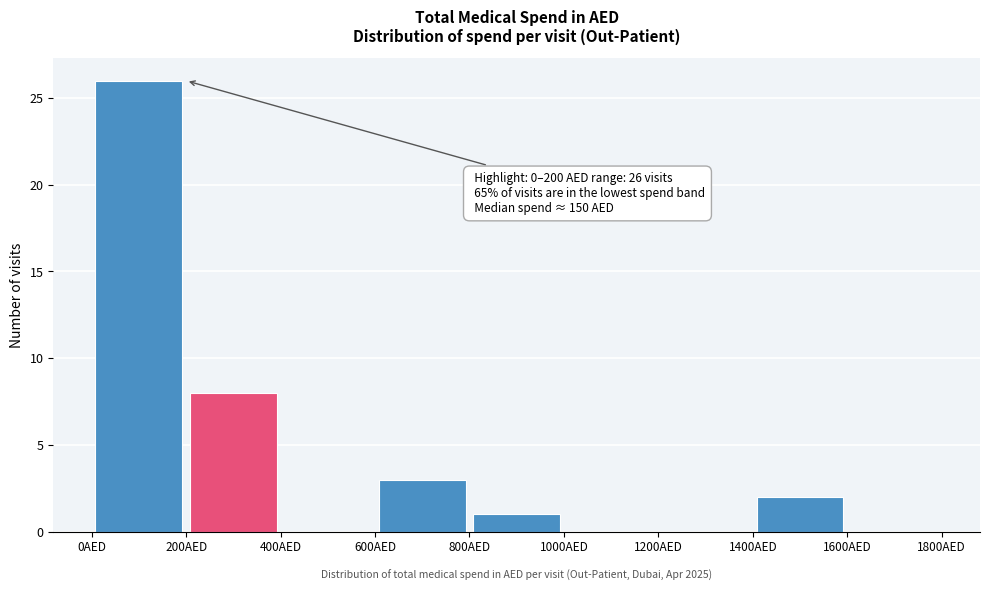

Over which range of the x-axis is the bar tallest?

0 to 200